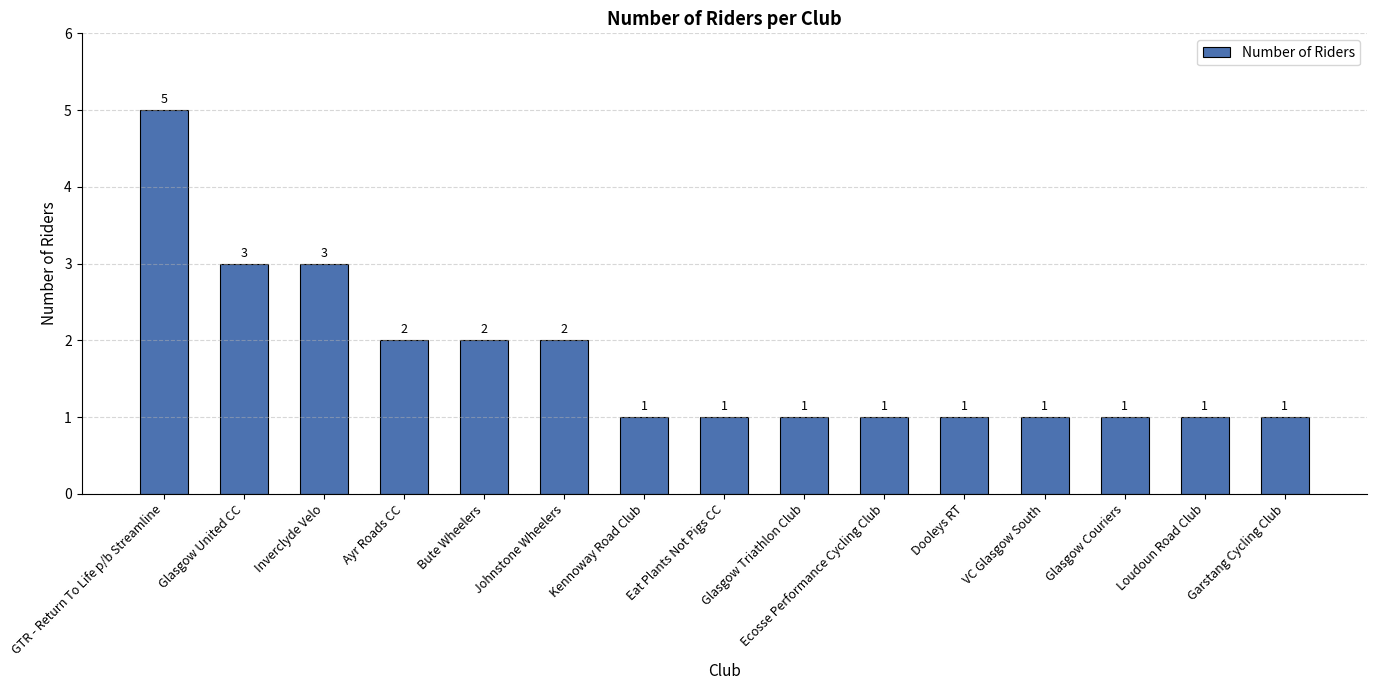

Does the chart contain stacked bars?

No